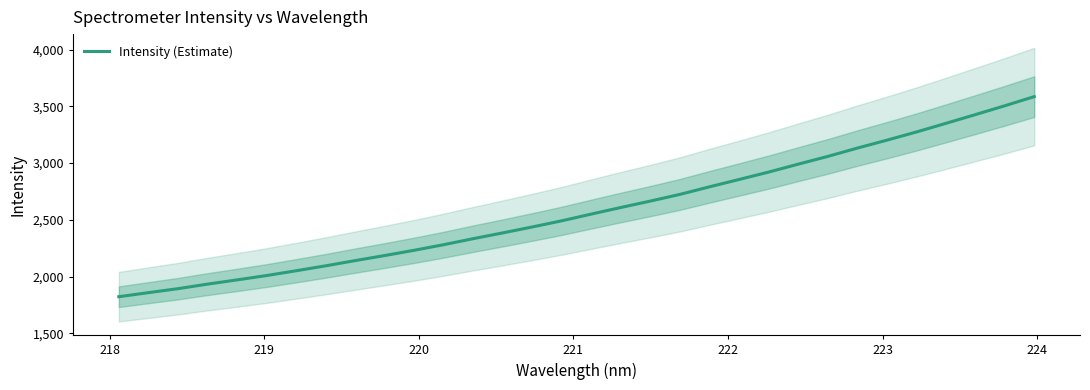

What is the minimum value for Intensity (Estimate)?

1822.2